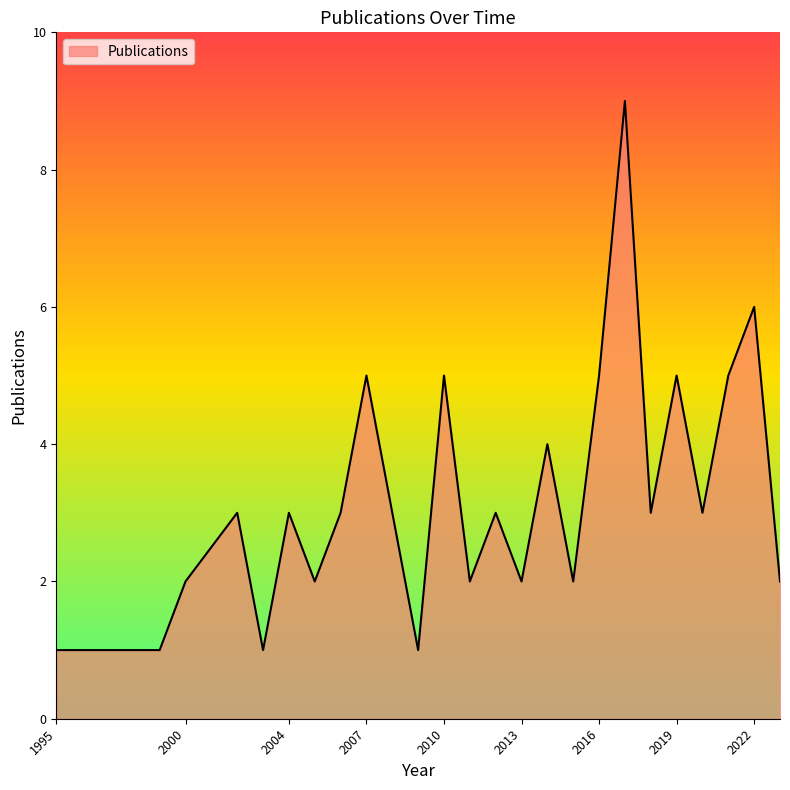

What is the maximum value shown in the chart?

9